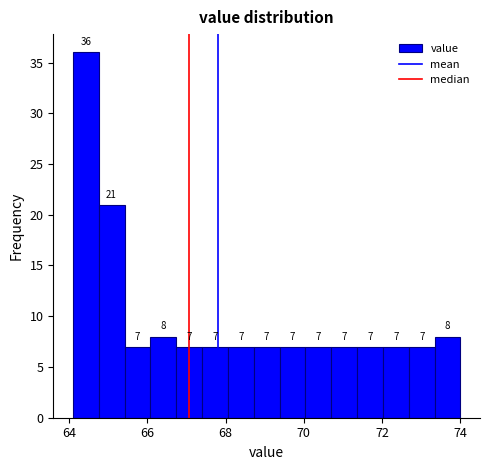

Read against the x-axis, roughly where is the centre of the tallest bar?

64.4